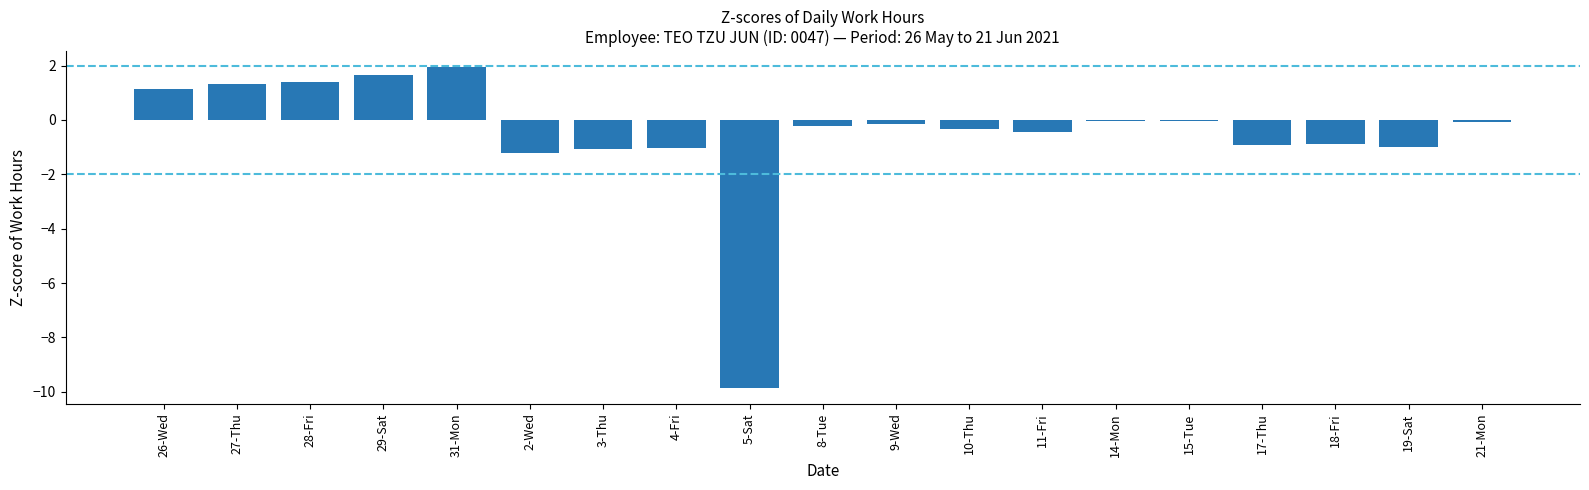

Are the bars horizontal?

No